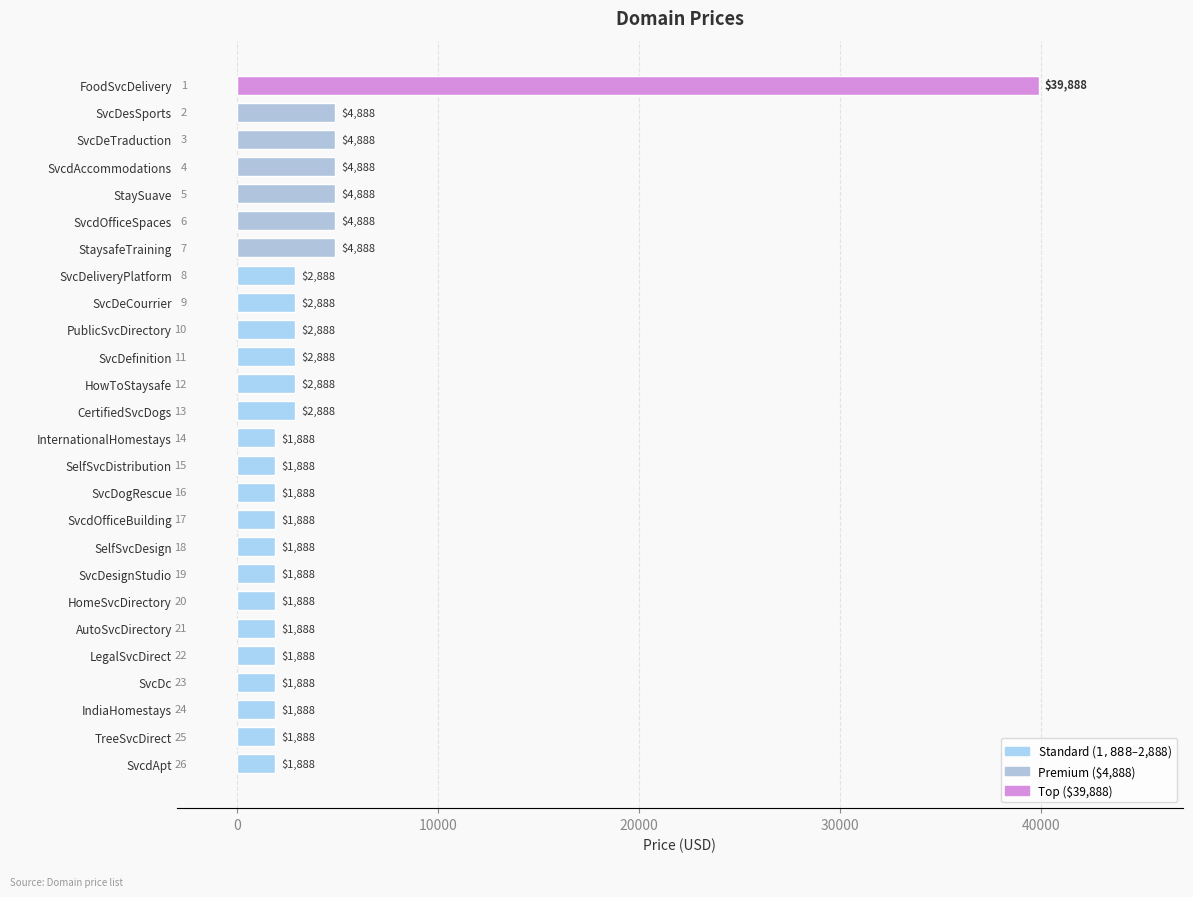

What is the minimum value shown in the chart?

1888